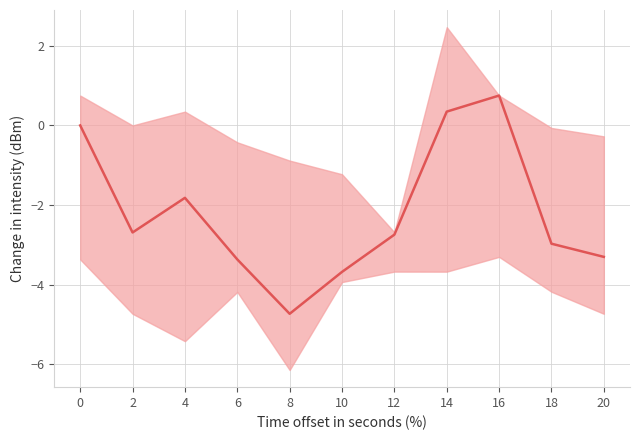

How many categories are shown in the chart?

11